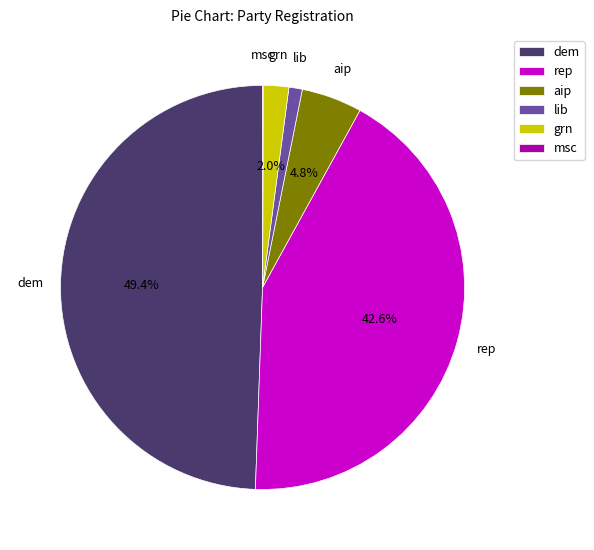

To the nearest percent, what is the average slice percentage?

17%